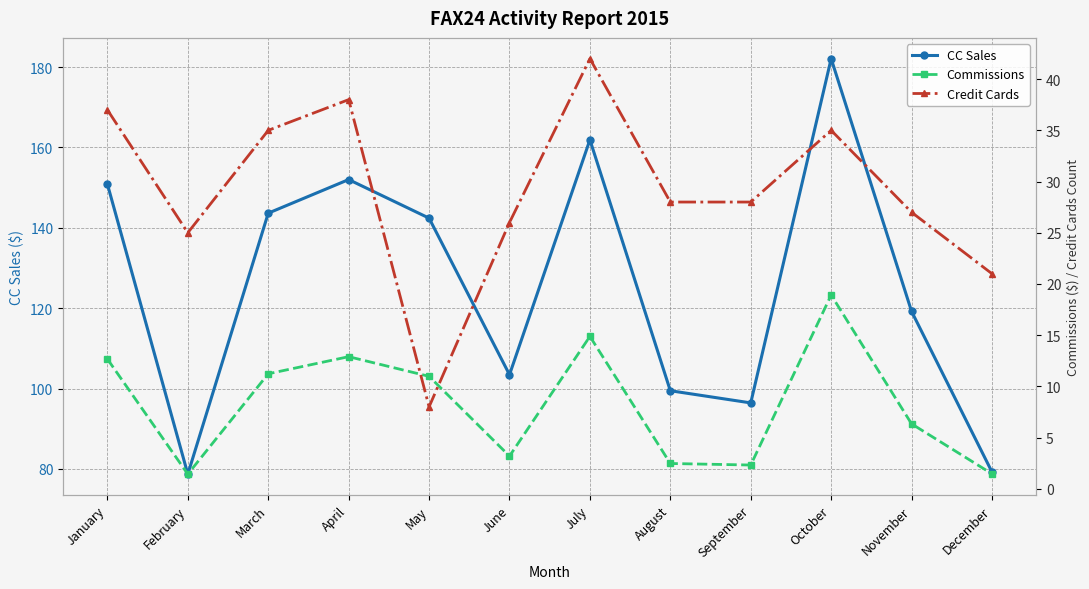

Which series has the largest range (max minus min)?

CC Sales